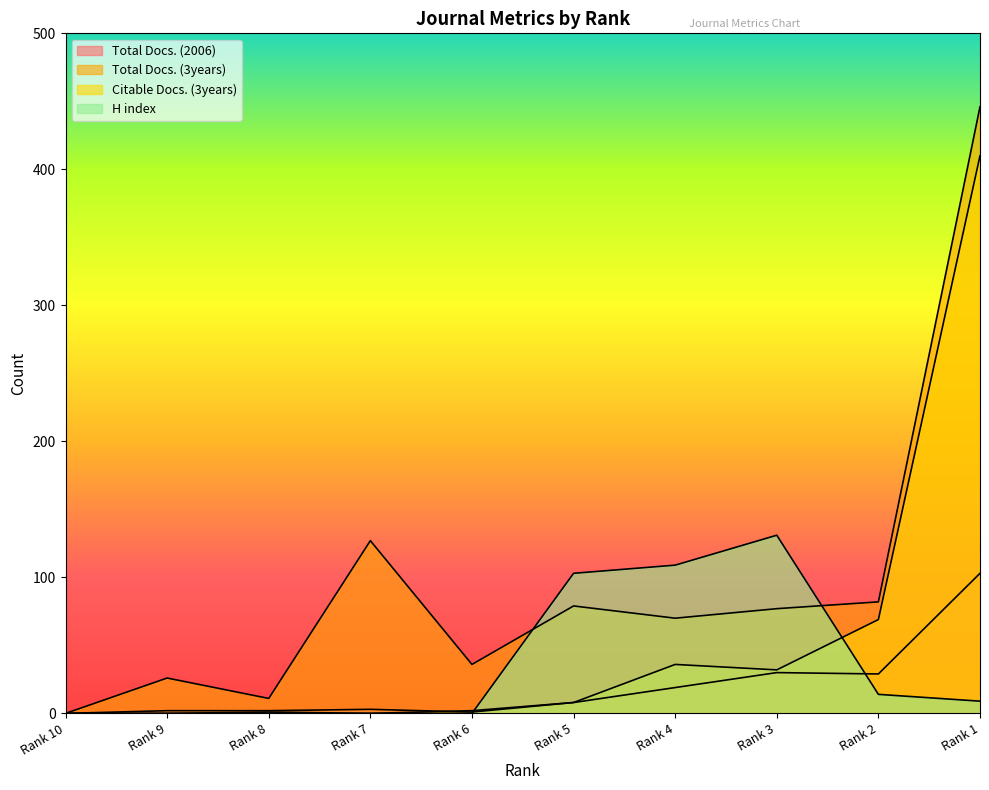

Which series has the widest spread of values?

Total Docs. (3years)